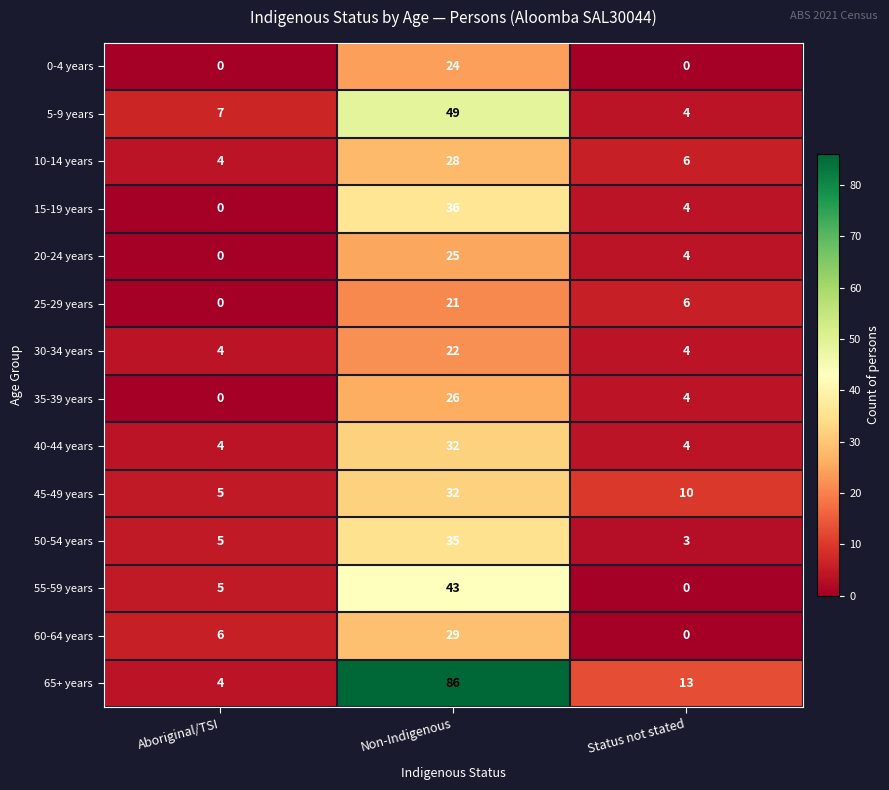

How many distinct data groups are displayed?

14